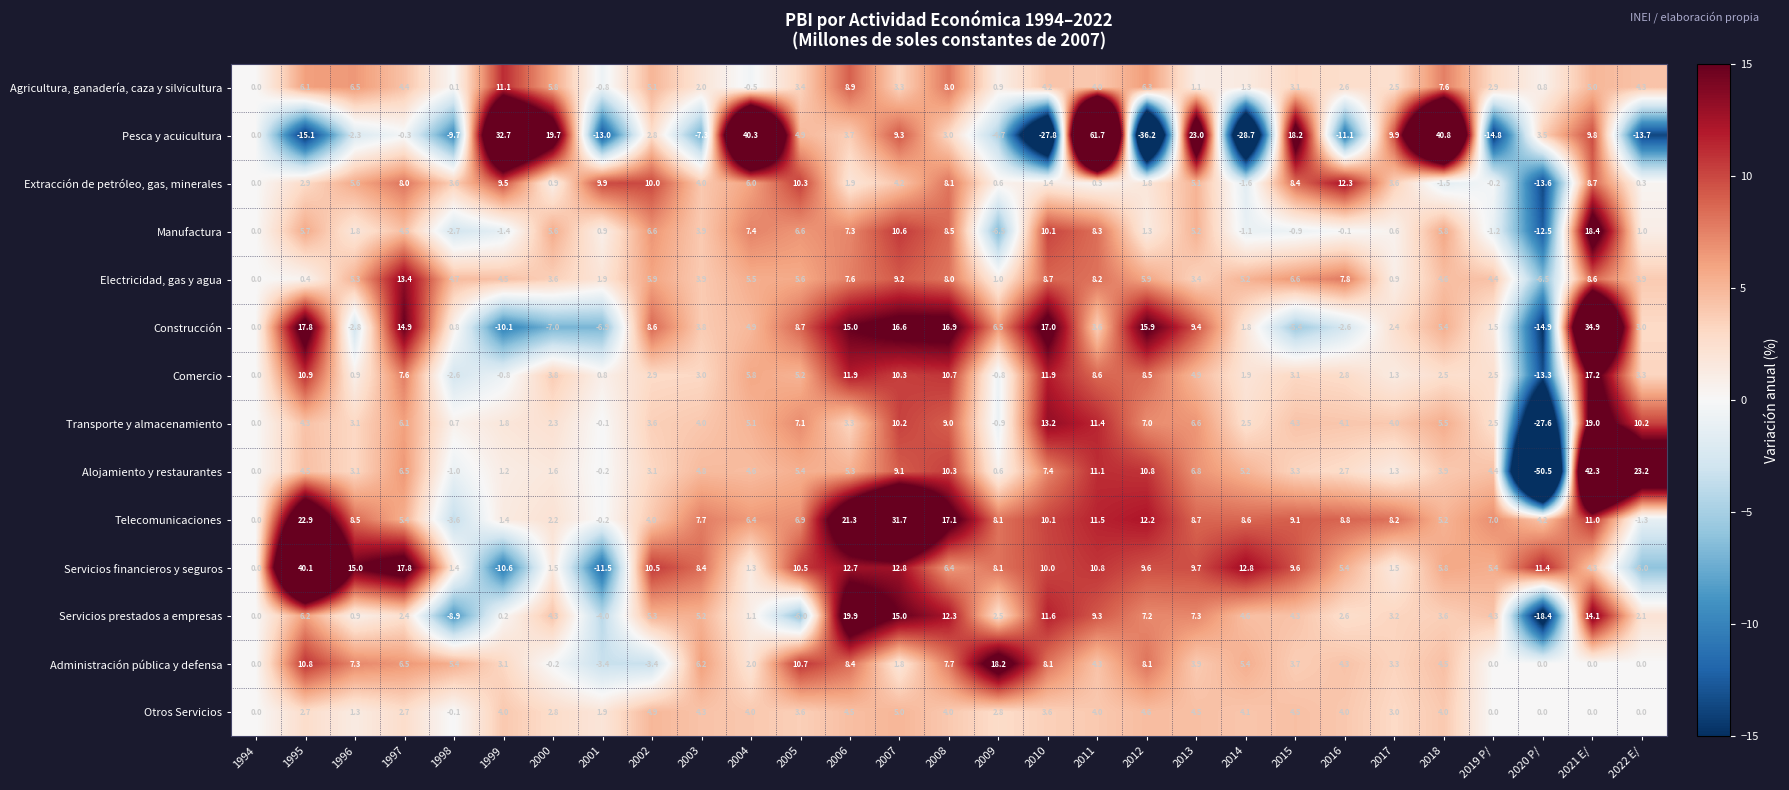

How many series are shown in this chart?

14